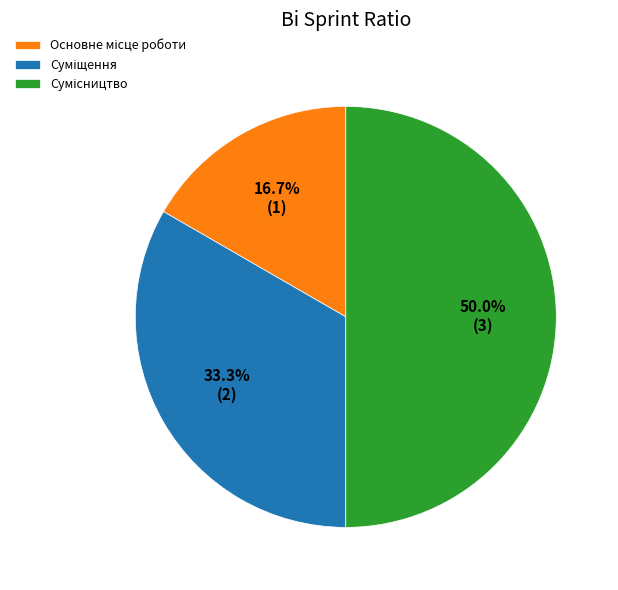

How many segments does this pie chart have?

3